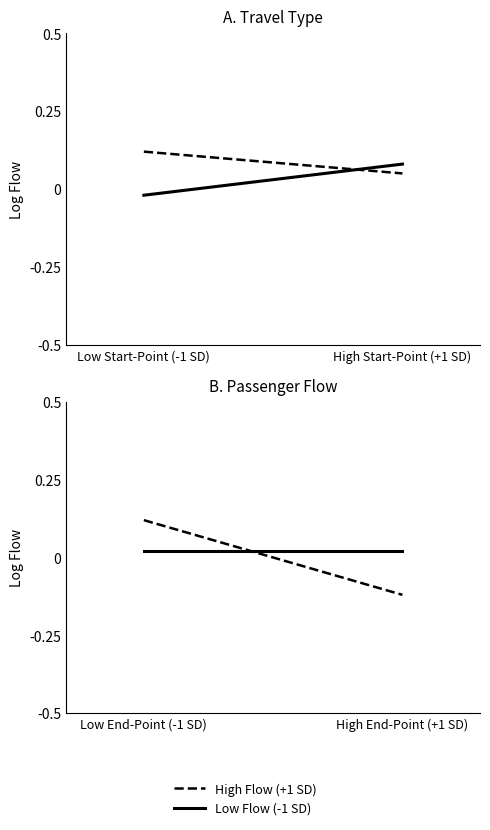

What is the value of the High Flow (+1 SD) point at the 2nd from the left?

-0.1